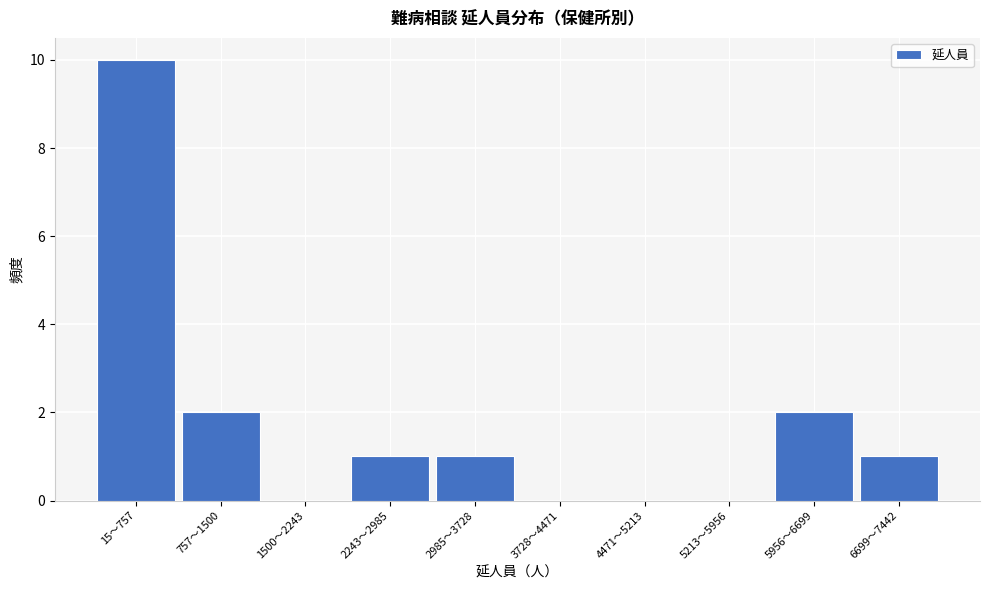

Reading left to right, what are all the values shown in this chart?

15～757=10	757～1500=2	1500～2243=0	2243～2985=1	2985～3728=1	3728～4471=0	4471～5213=0	5213～5956=0	5956～6699=2	6699～7442=1